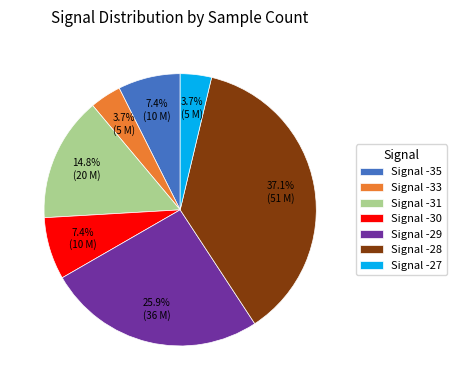

Does any single category account for the majority?

No